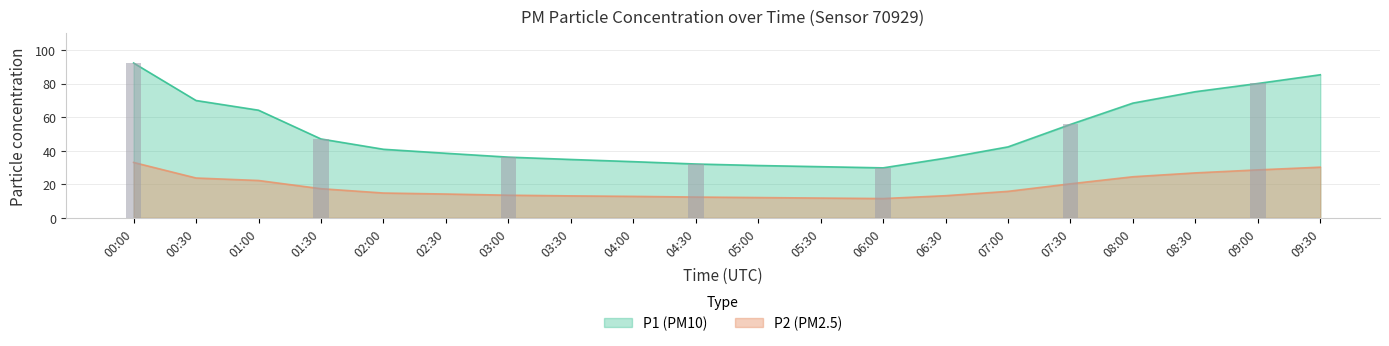

The P2 series shows 19.9 at 04:30. True or false?

False